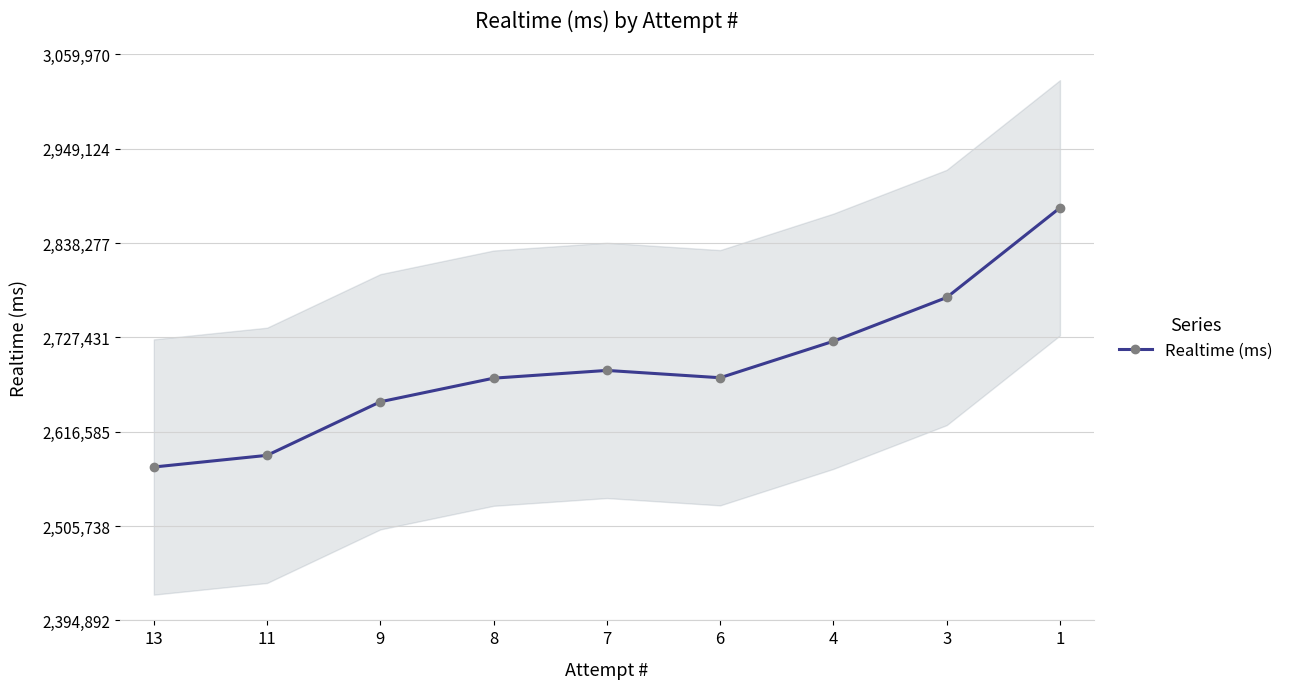

Is it true that the value at 9 is 2651789?

True